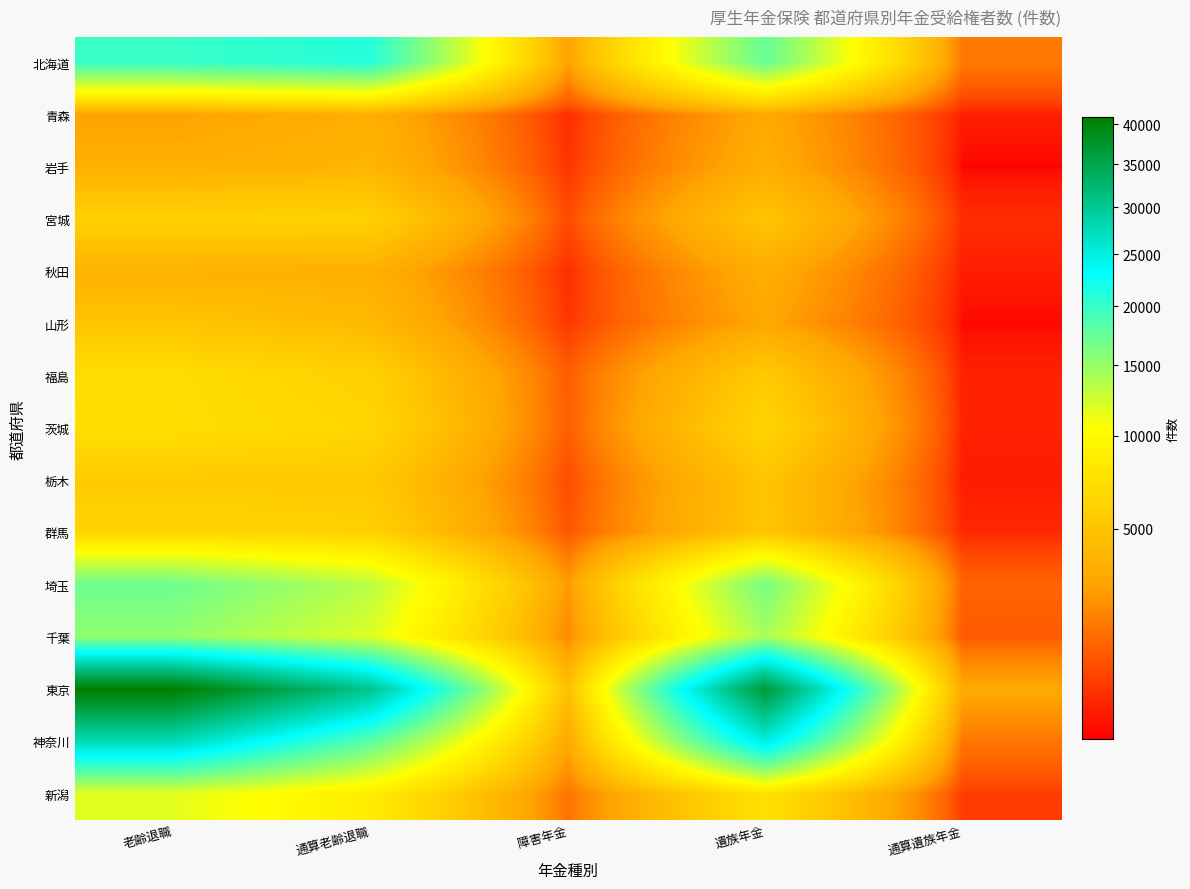

Reading right to left, list all the values displayed in this chart.

北海道: 通算遺族年金=1753	遺族年金=17426	障害年金=2864	通算老齢退職=21030	老齢退職=19928
青森: 通算遺族年金=429	遺族年金=3161	障害年金=522	通算老齢退職=3536	老齢退職=2844
岩手: 通算遺族年金=339	遺族年金=3456	障害年金=595	通算老齢退職=3926	老齢退職=3532
宮城: 通算遺族年金=536	遺族年金=5063	障害年金=876	通算老齢退職=6005	老齢退職=5975
秋田: 通算遺族年金=430	遺族年金=3413	障害年金=531	通算老齢退職=3576	老齢退職=3711
山形: 通算遺族年金=345	遺族年金=3079	障害年金=616	通算老齢退職=4214	老齢退職=4985
福島: 通算遺族年金=454	遺族年金=5461	障害年金=1174	通算老齢退職=6025	老齢退職=7136
茨城: 通算遺族年金=453	遺族年金=6350	障害年金=1173	通算老齢退職=6492	老齢退職=7209
栃木: 通算遺族年金=414	遺族年金=4985	障害年金=899	通算老齢退職=5331	老齢退職=5501
群馬: 通算遺族年金=498	遺族年金=5082	障害年金=1054	通算老齢退職=6034	老齢退職=6382
埼玉: 通算遺族年金=1295	遺族年金=16571	障害年金=2593	通算老齢退職=13427	老齢退職=17069
千葉: 通算遺族年金=1117	遺族年金=14301	障害年金=2095	通算老齢退職=11927	老齢退職=15267
東京: 通算遺族年金=3116	遺族年金=36560	障害年金=4522	通算老齢退職=30417	老齢退職=40985
神奈川: 通算遺族年金=1656	遺族年金=25056	障害年金=3116	通算老齢退職=18007	老齢退職=27525
新潟: 通算遺族年金=695	遺族年金=7486	障害年金=1601	通算老齢退職=8611	老齢退職=11691